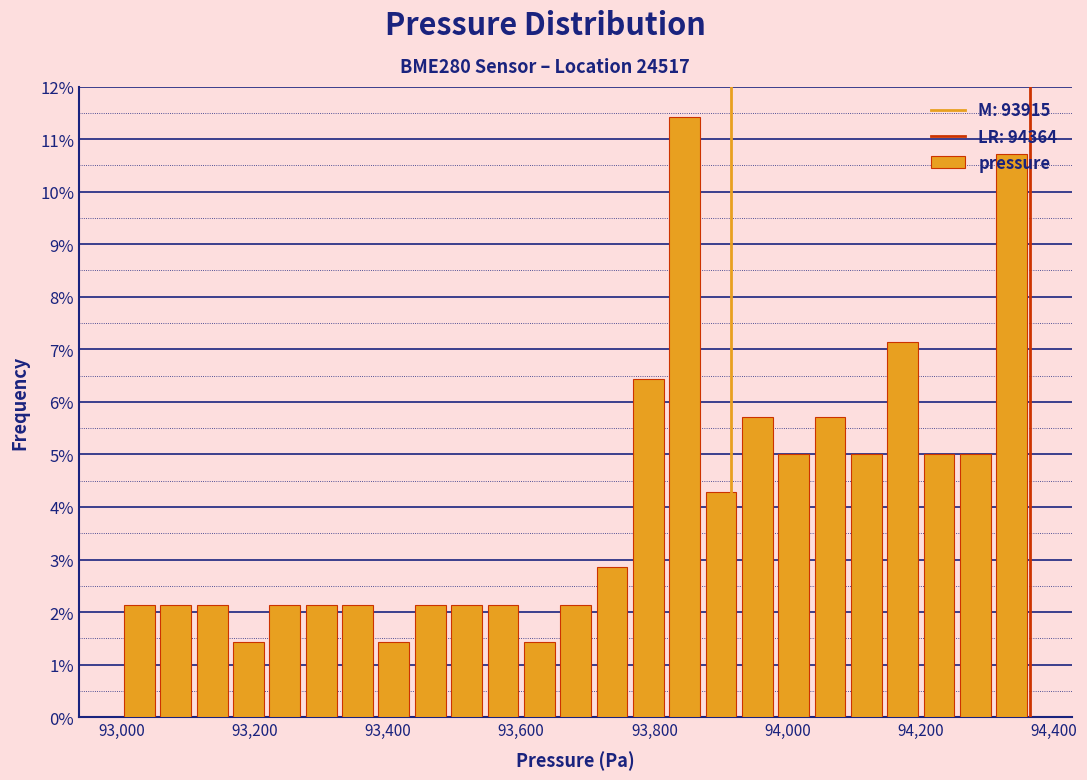

Around what value on the x-axis is the tallest bar? Give the approximate position of its centre, as read against the axis.

93840